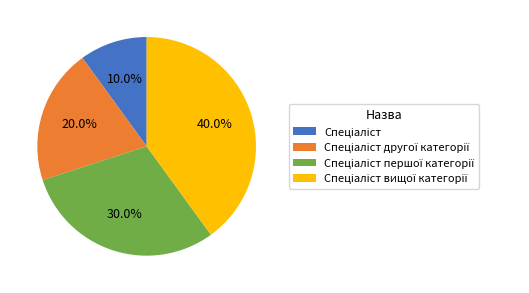

Is there any slice that represents more than half of the pie?

No